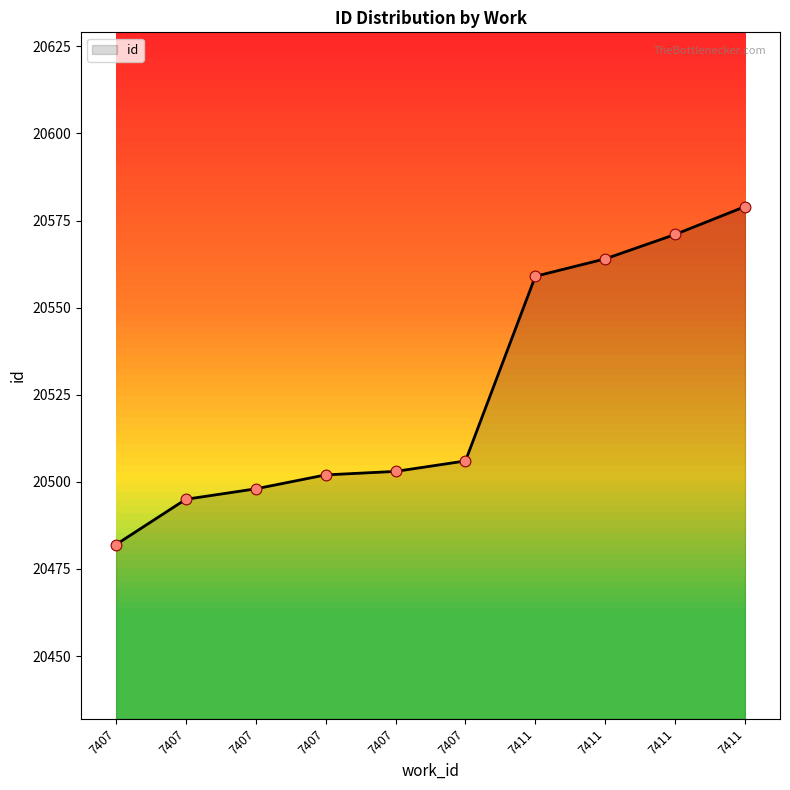

Which has a higher value, 7407 or 7407?

7407